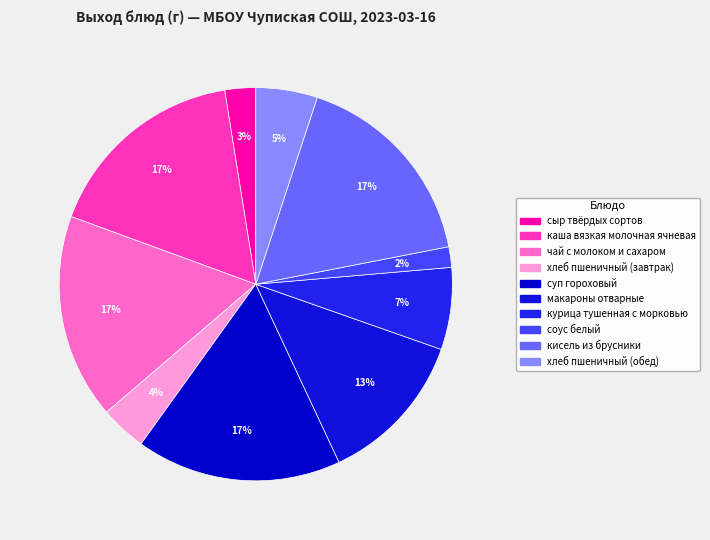

What is the smallest slice in the pie chart?

соус белый